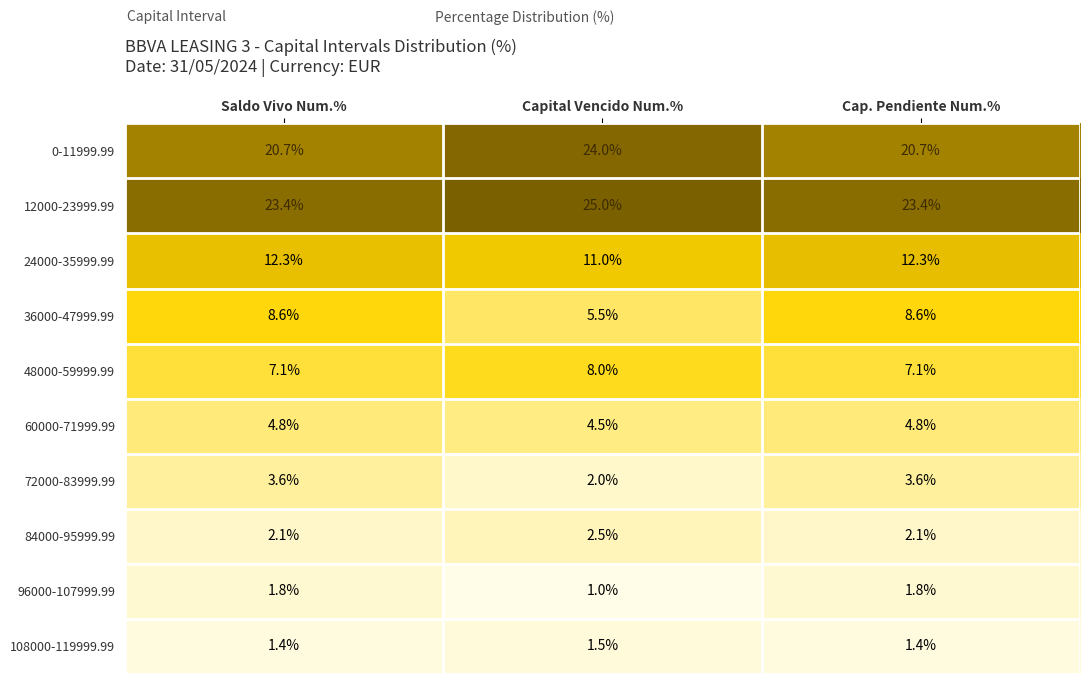

At which category does the chart reach its minimum across all series?

Capital Vencido Num.%